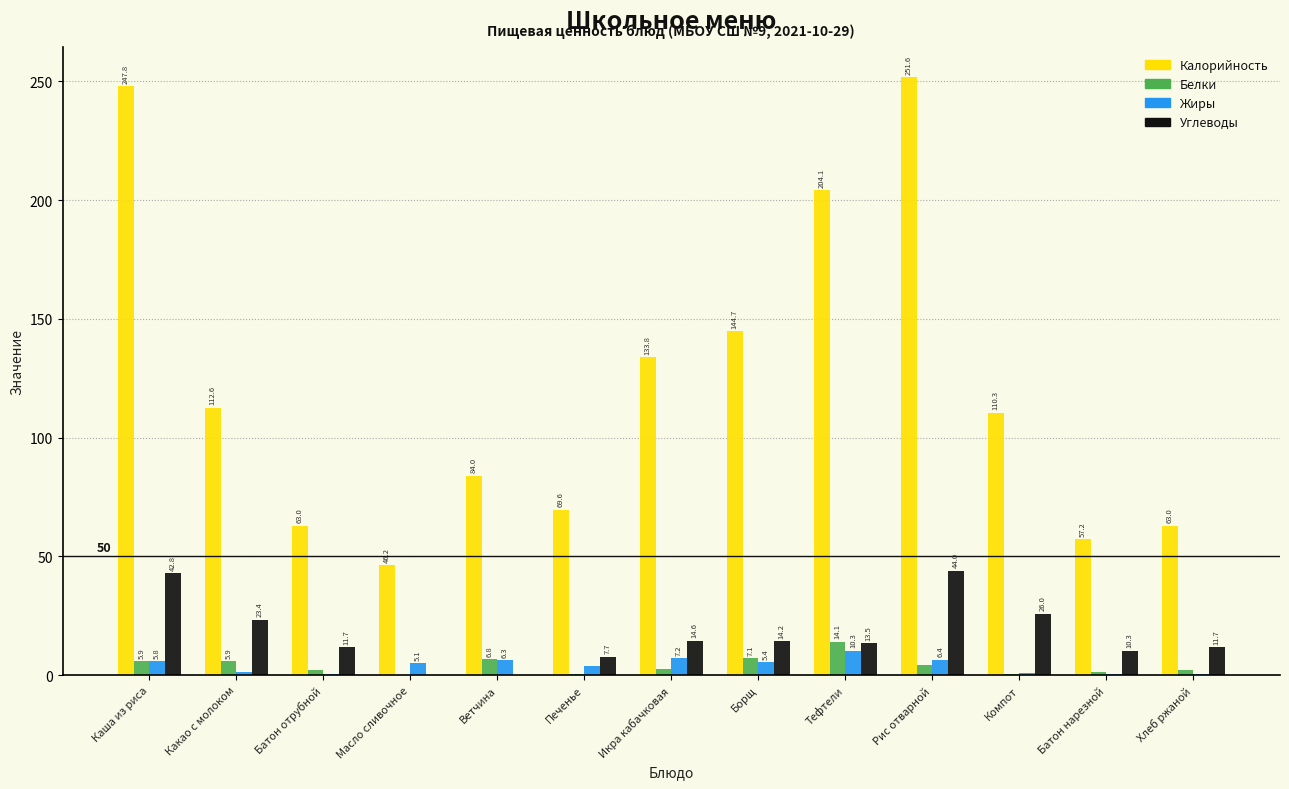

Which series changed the most between Масло сливочное and Печенье?

Калорийность